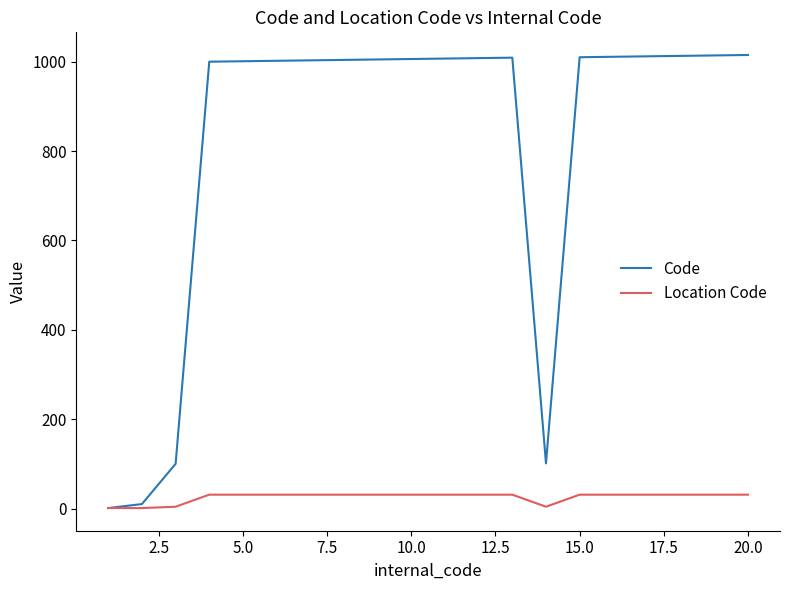

What is the highest value of the Code series?

1015